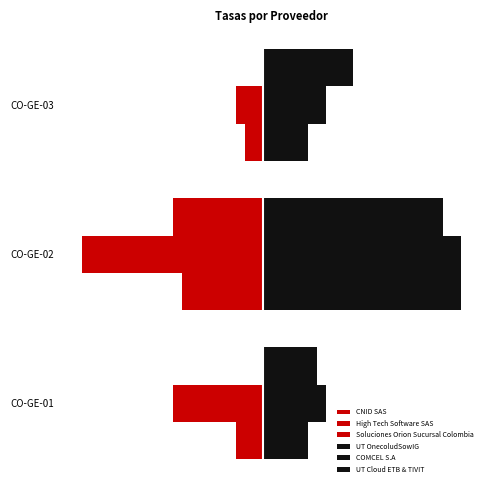

What is the value of the UT OnecoludSowIG bar at the 1st from the left?

6